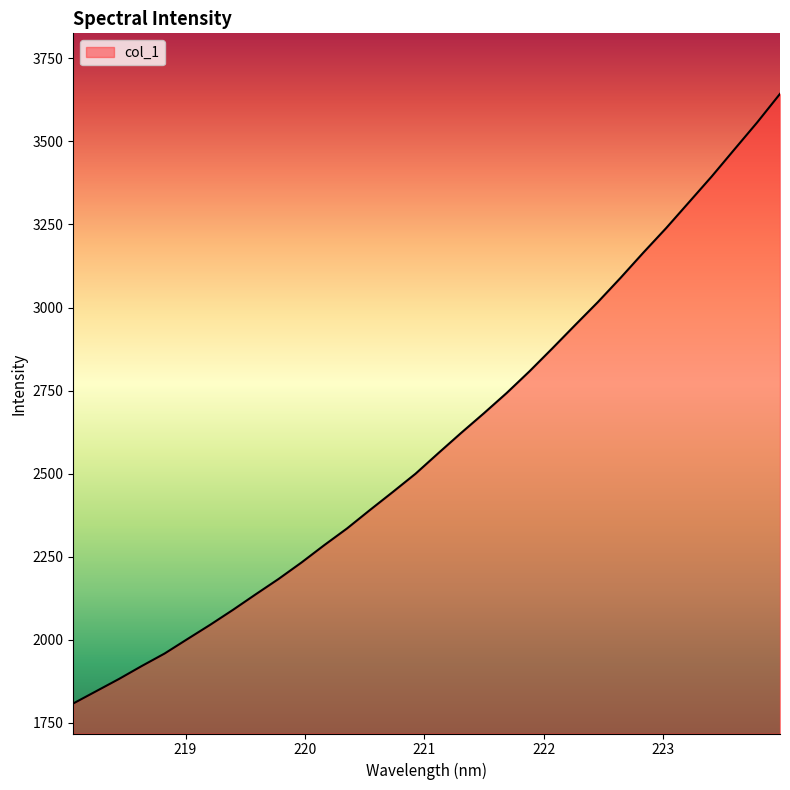

What is the smallest value displayed?

1808.3